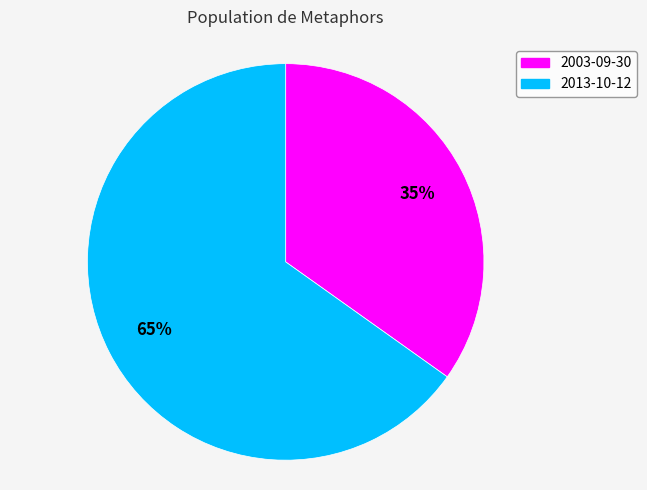

Rank the categories by value from highest to lowest.

2013-10-12, 2003-09-30